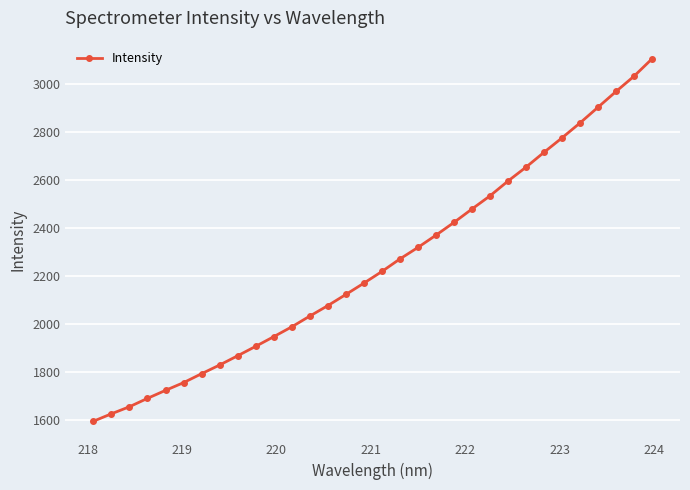

What is the sum of all values?

72004.6